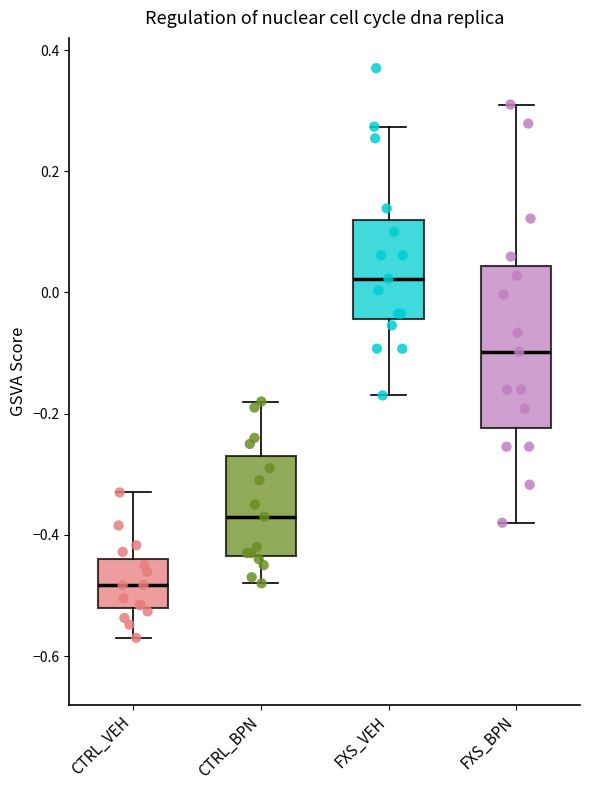

Reading left to right, read every box against the y-axis: the position of its median line, the range the box covers, and the ends of its whiskers. The values are not printed on the chart, so give them approximately, as read against the axis.

CTRL_VEH: median -0.48, box -0.52 to -0.44, whiskers -0.56 to -0.32
CTRL_BPN: median -0.36, box -0.44 to -0.26, whiskers -0.48 to -0.18
FXS_VEH: median 0.02, box -0.04 to 0.12, whiskers -0.16 to 0.28
FXS_BPN: median -0.10, box -0.22 to 0.04, whiskers -0.38 to 0.32